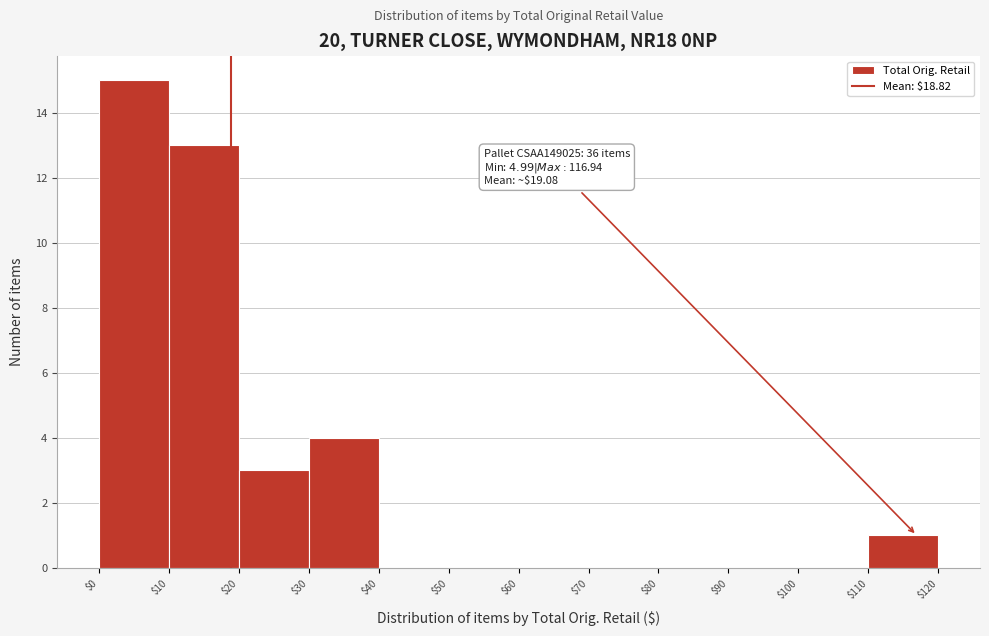

Over which range of the x-axis is the bar tallest?

$0 to $10